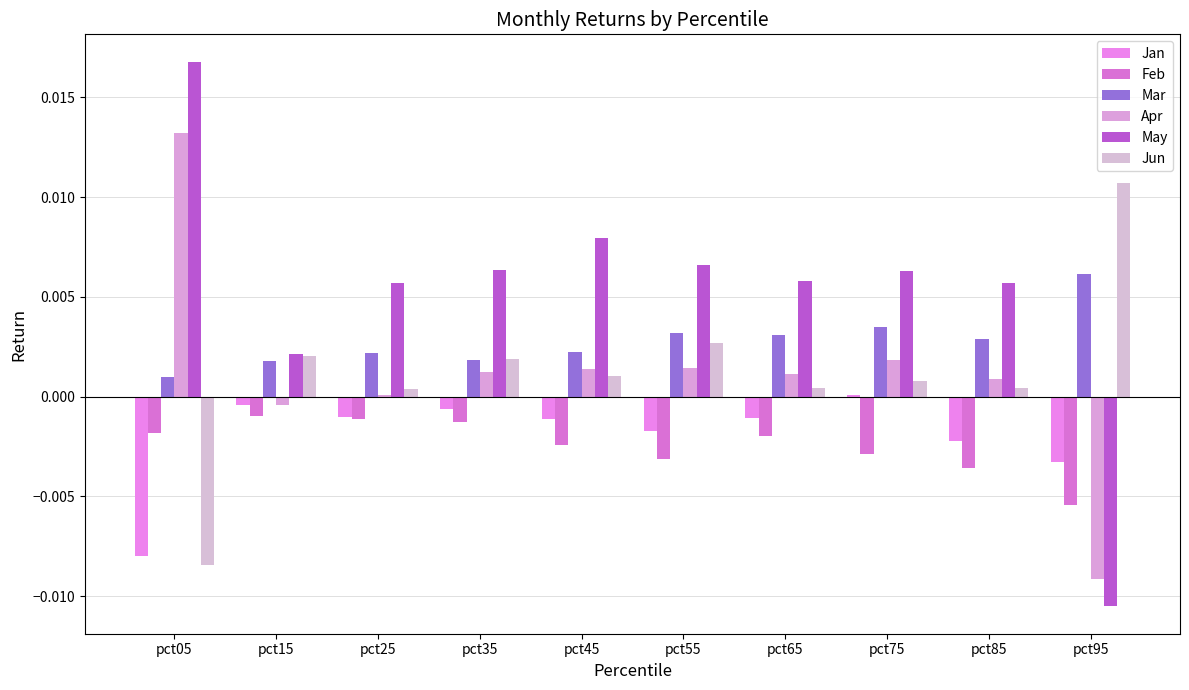

True or false: Jan has a value of -0.0 at pct45.

True